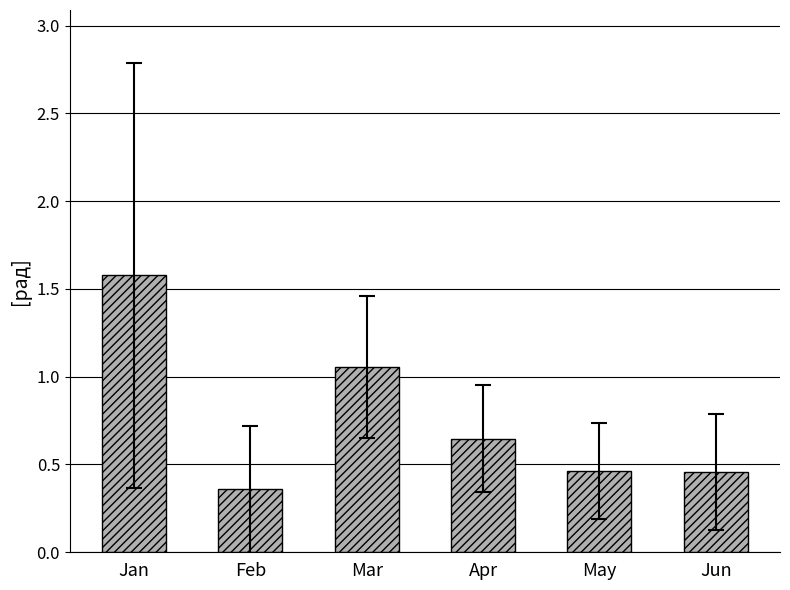

Which label corresponds to the smallest value in the chart?

Feb